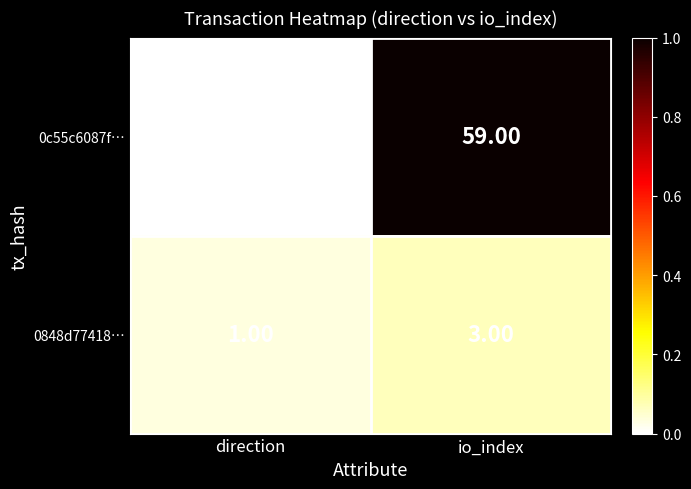

What is the sum of all 0c55c6087f… values?

58